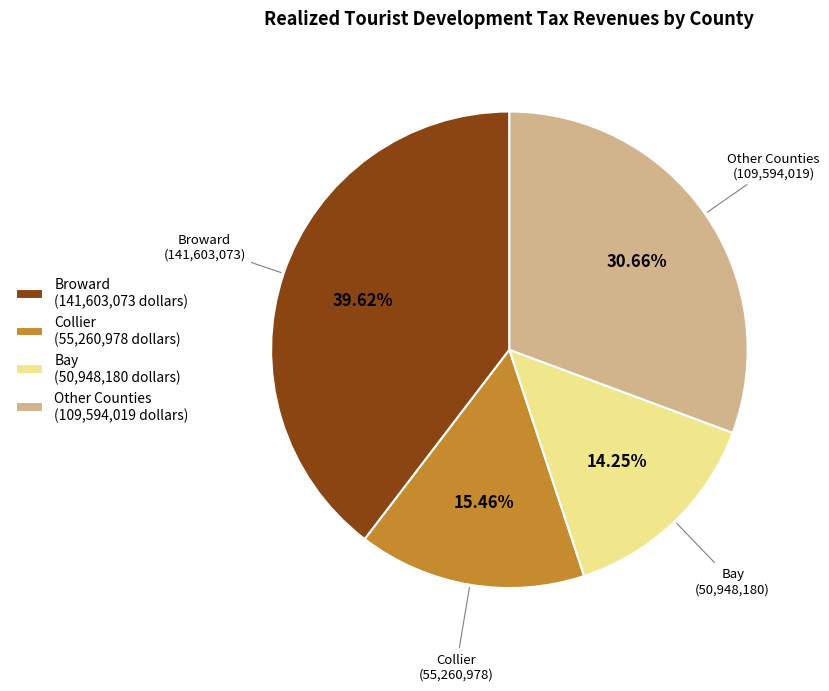

Count the number of slices in the pie.

4